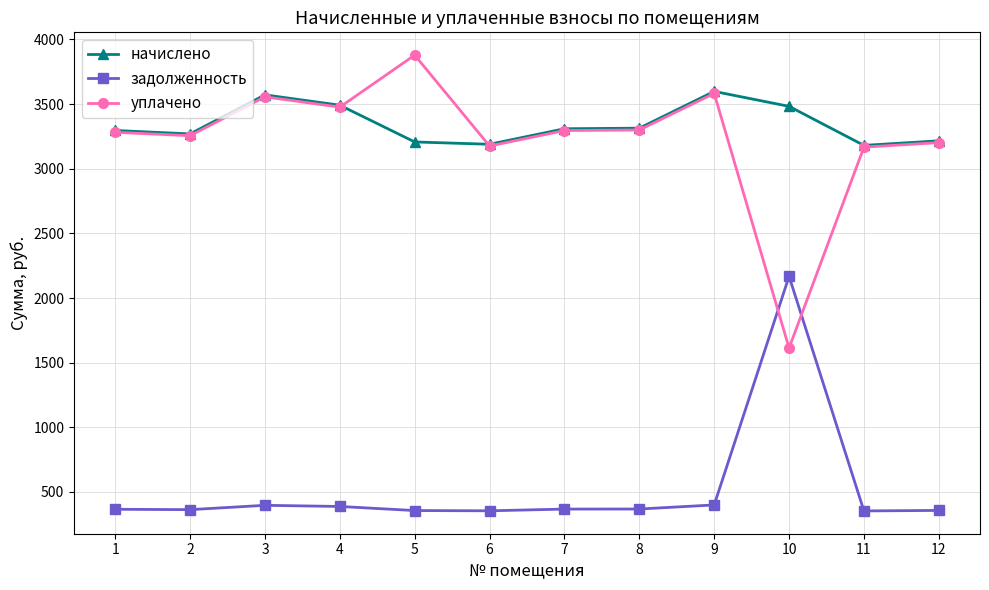

What value does the задолженность series have at 4?

387.9